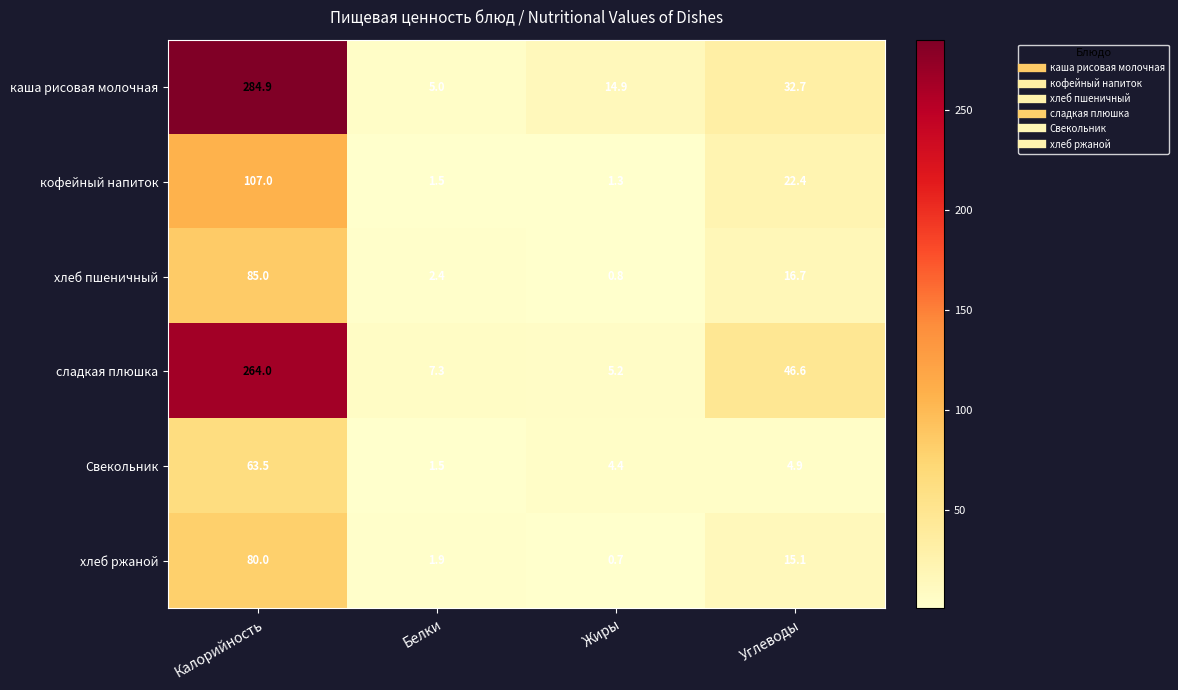

Reading left to right, what are all the values shown in this chart?

каша рисовая молочная: 284.9	5.0	14.9	32.7
кофейный напиток: 107.0	1.5	1.3	22.4
хлеб пшеничный: 85.0	2.4	0.8	16.7
сладкая плюшка: 264.0	7.3	5.2	46.6
Свекольник: 63.5	1.5	4.4	4.9
хлеб ржаной: 80.0	1.9	0.7	15.1